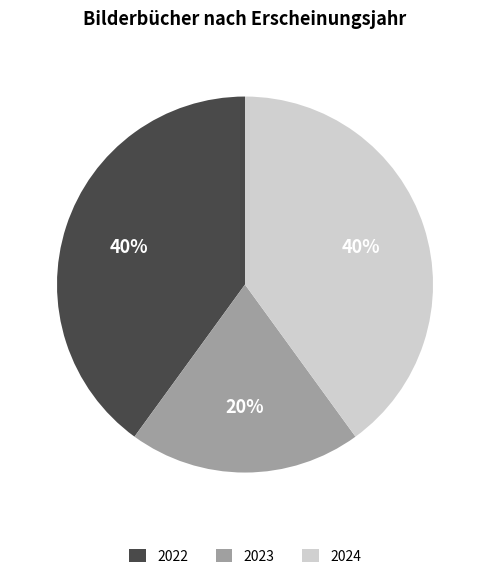

Combined, do 2023 and 2024 account for over 50%?

Yes